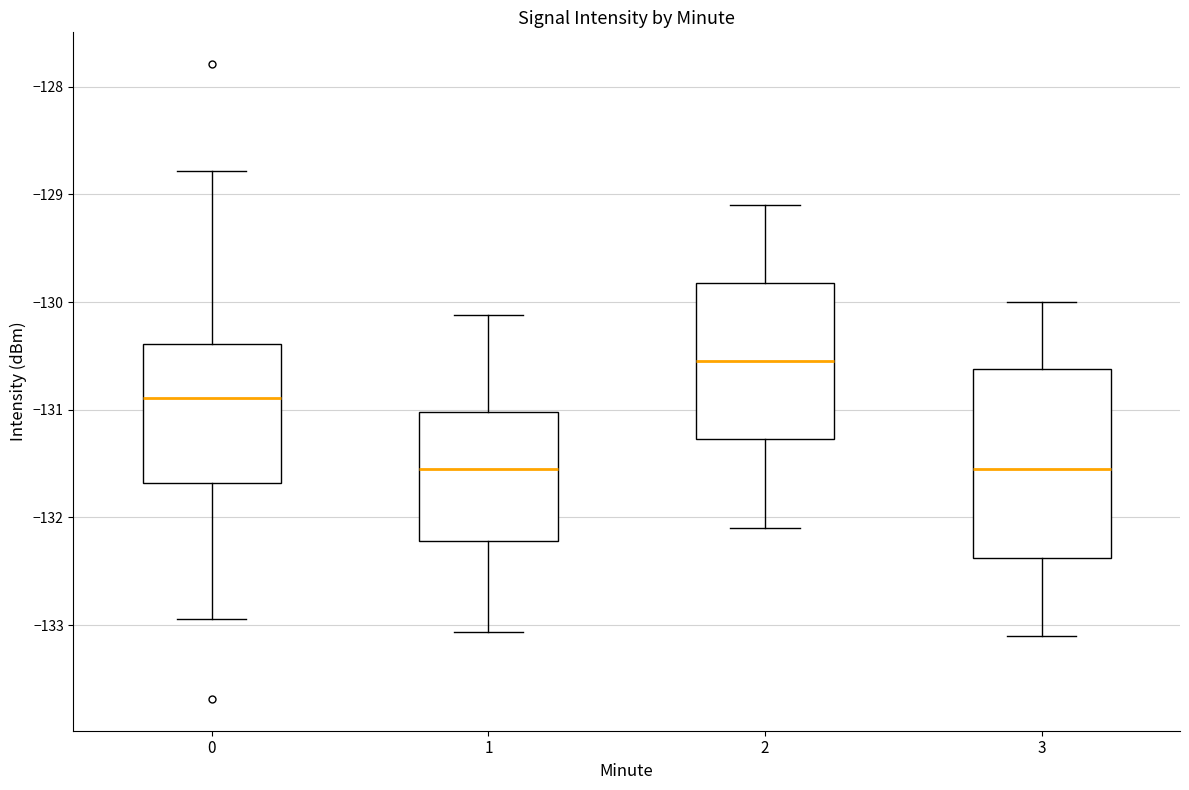

Which box's median line is the highest?

2